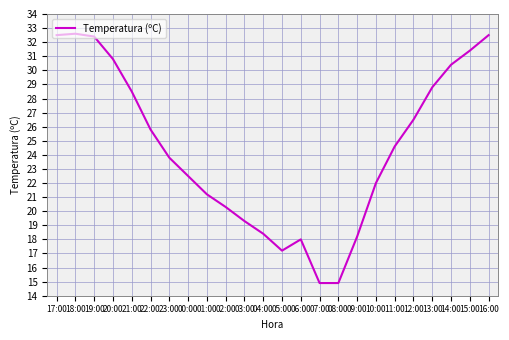

What is the sum of the values at 07:00 and 13:00?

43.7